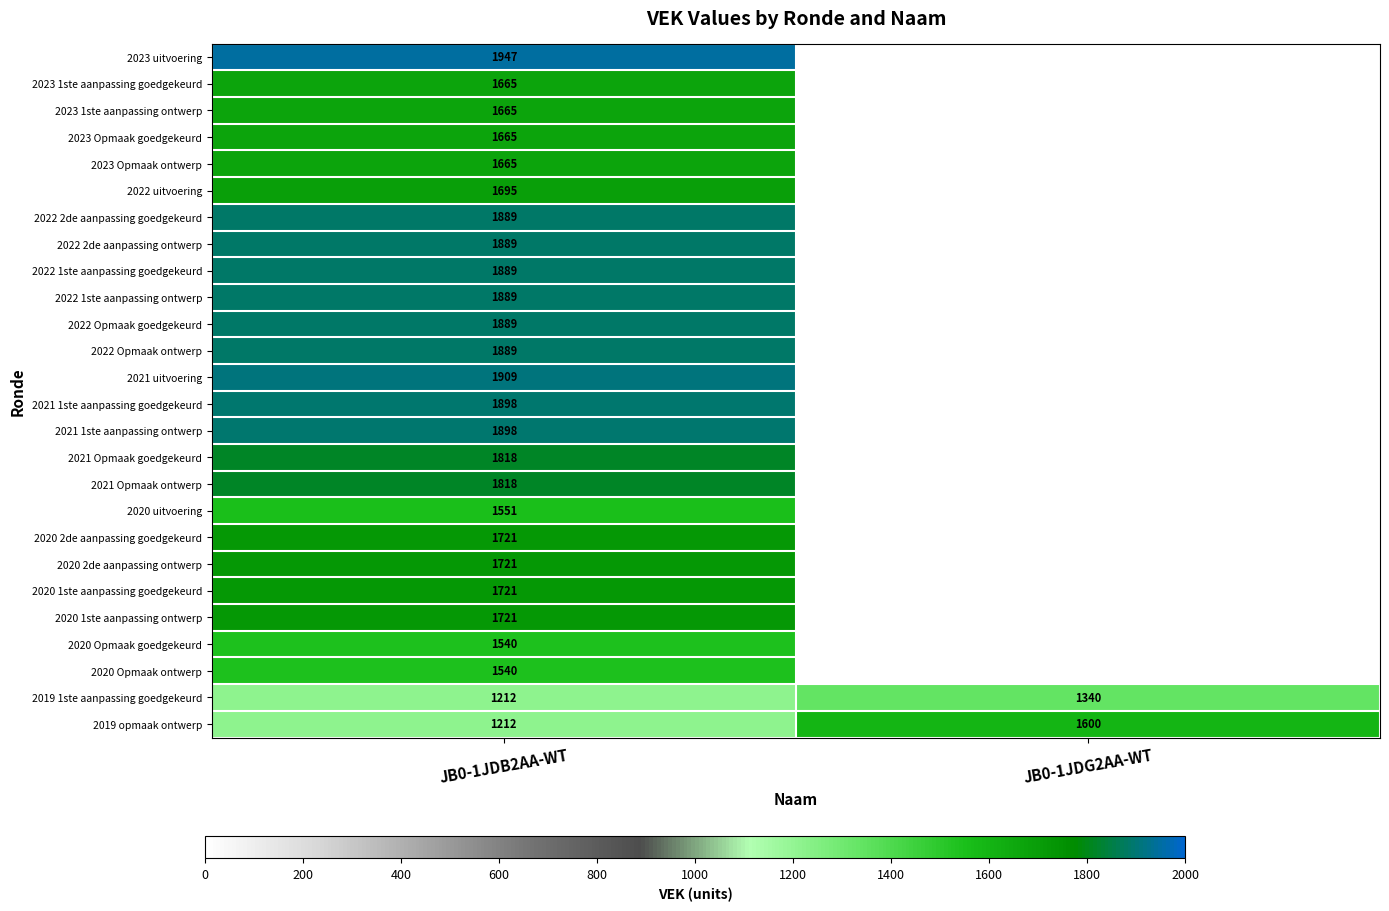

At how many categories does at least one series exceed 1692?

1